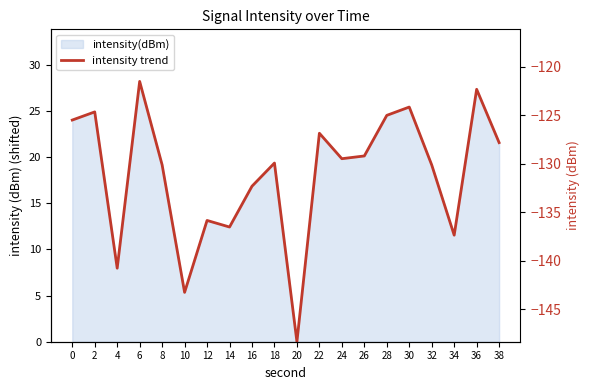

What is the ratio of the value at 4 to the value at 6?

0.3